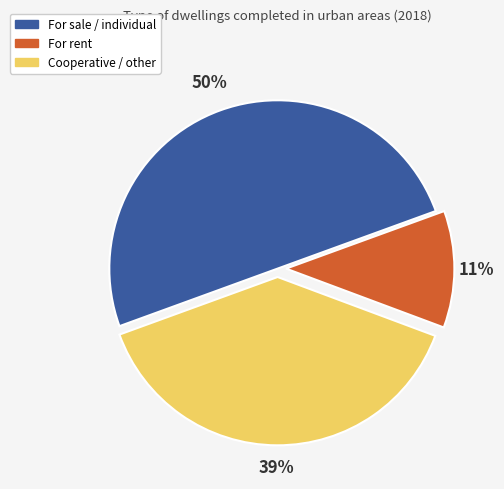

How many segments does this pie chart have?

3